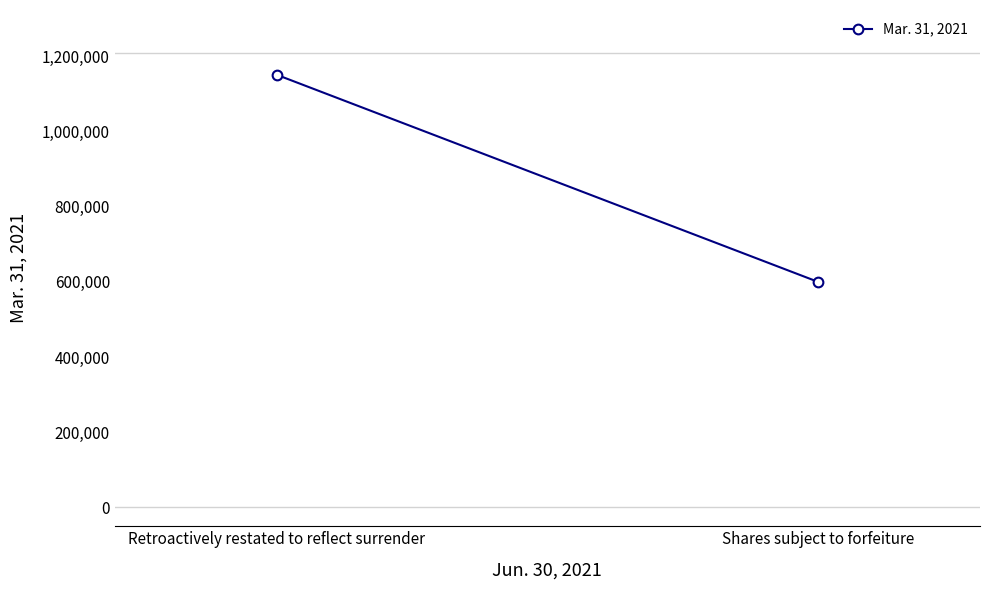

True or false: the data shows 892949 at Shares subject to forfeiture.

False